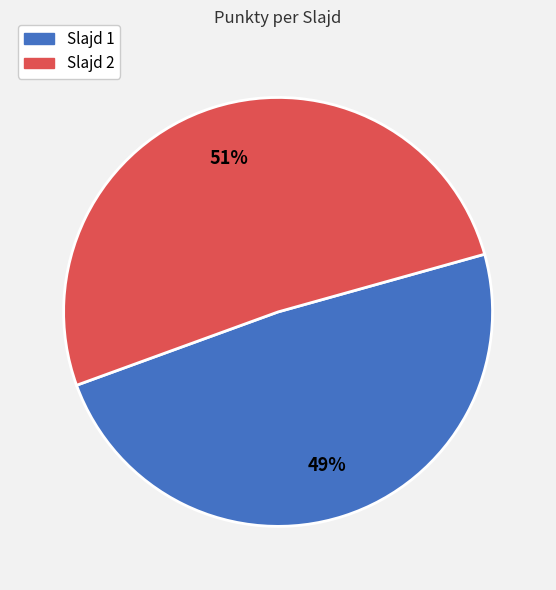

Is there any slice that represents more than half of the pie?

Yes